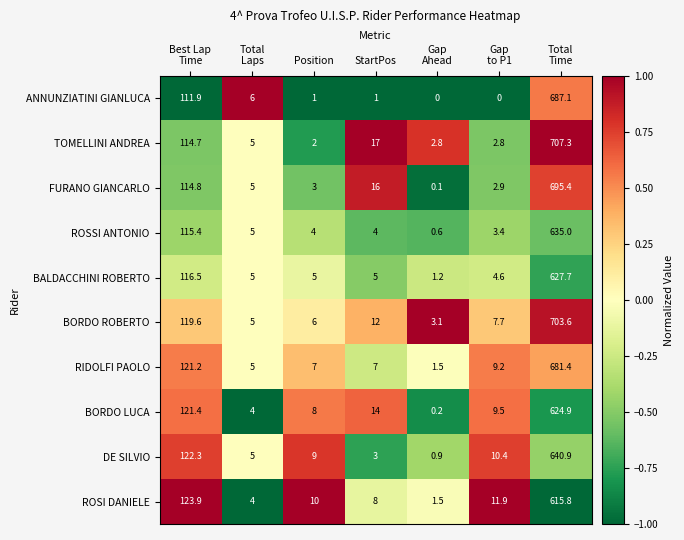

What is the average value of the BORDO LUCA series?

111.7